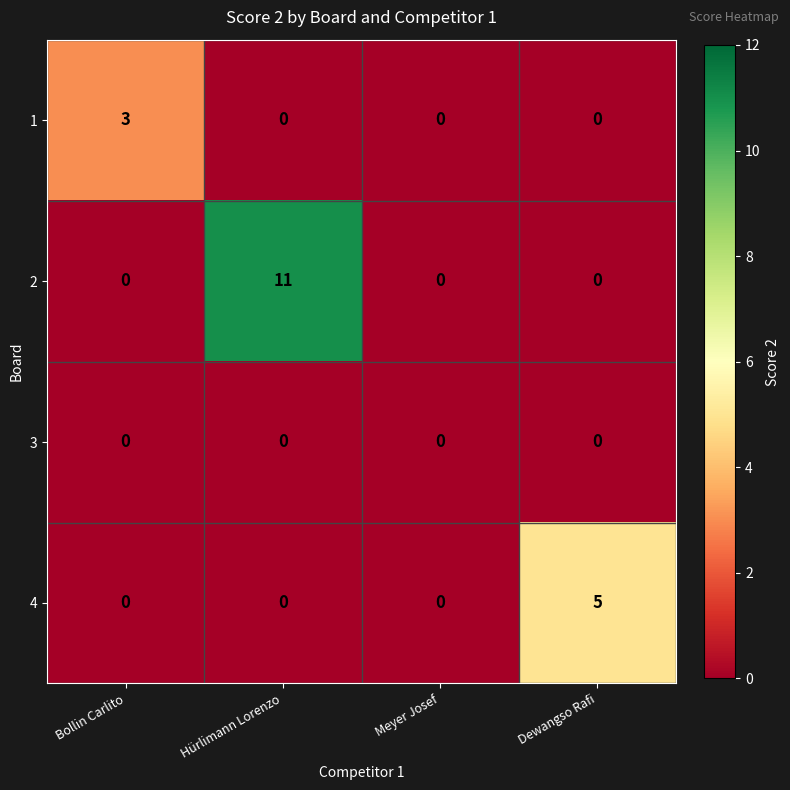

How many 4 values are between 0 and 5?

4